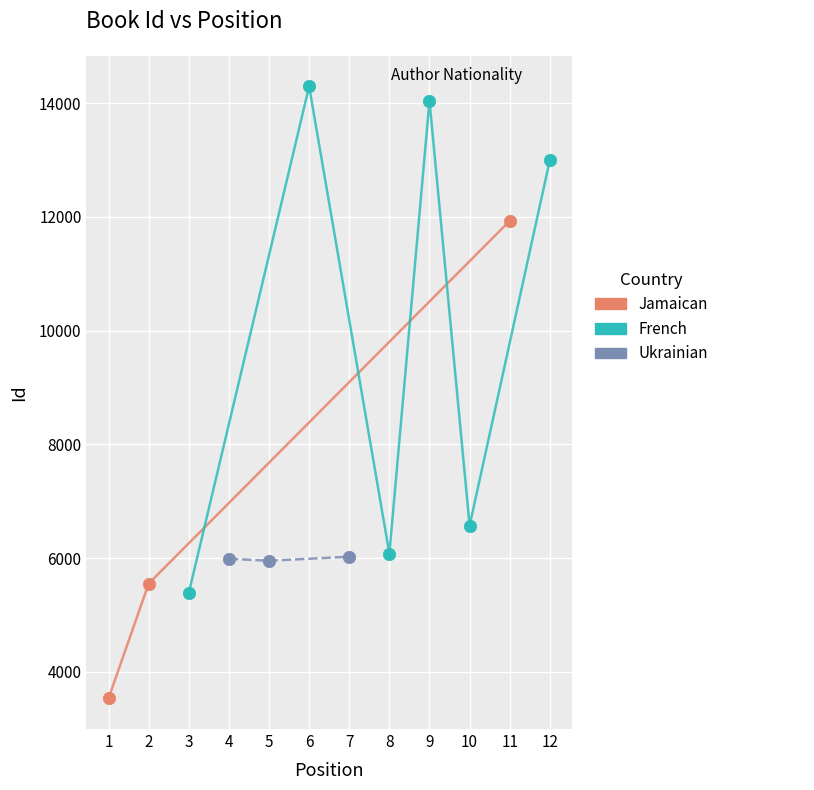

Which series reaches the minimum Y coordinate?

Jamaican